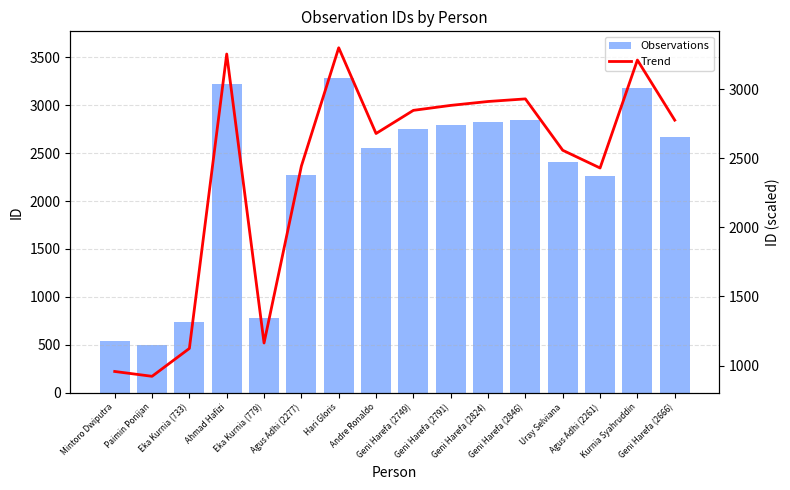

What is the average value of the Observations series?

2225.3